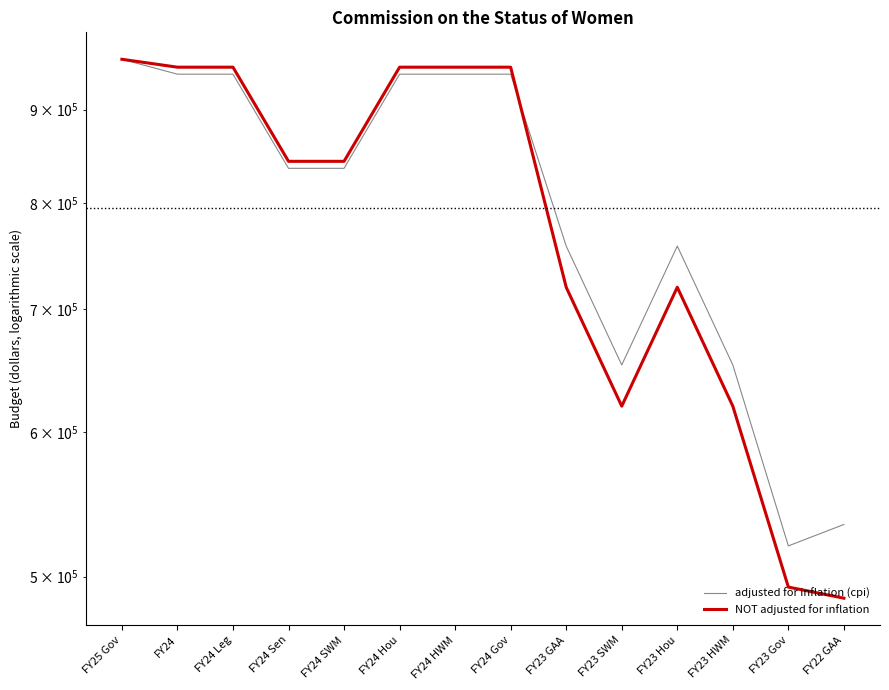

What is the total value across all series at FY23 HWM?

1272360